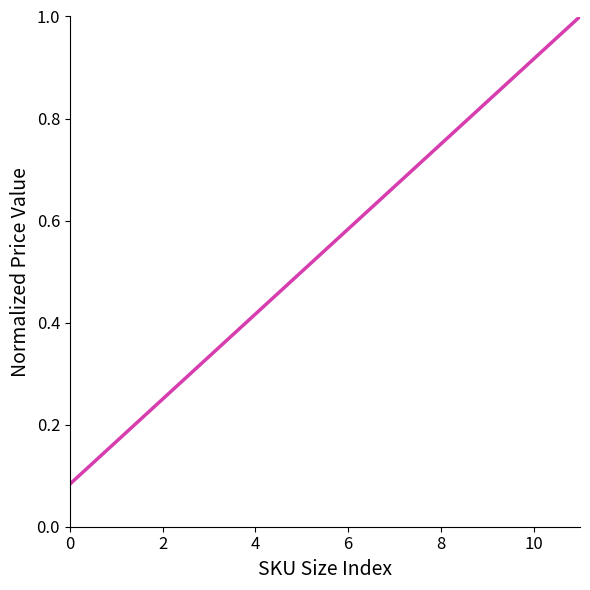

What is the greatest value displayed?

1.0